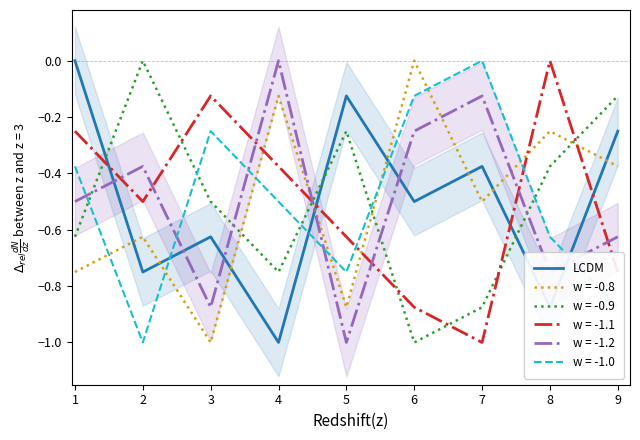

The w = -1.1 series shows -0.1 at 2. True or false?

False